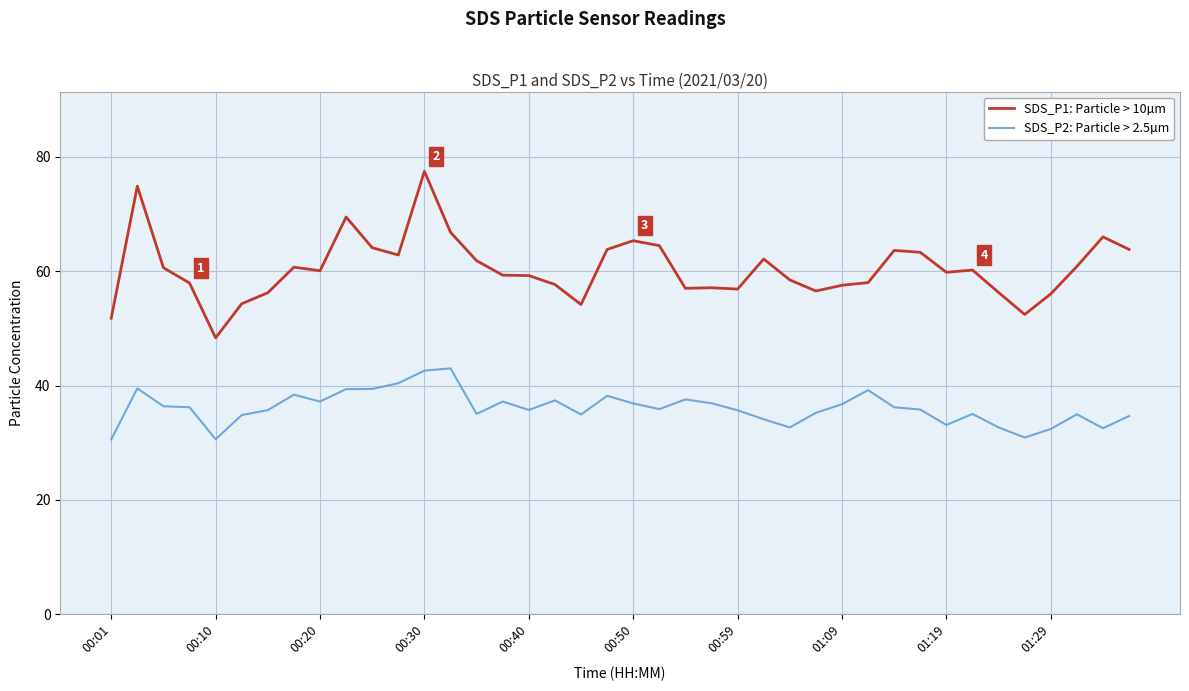

What is the average value of the SDS_P1: Particle > 10µm series?

60.4